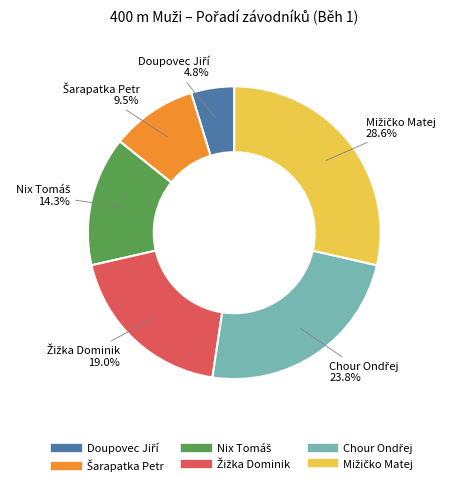

Is there any slice that represents more than half of the pie?

No